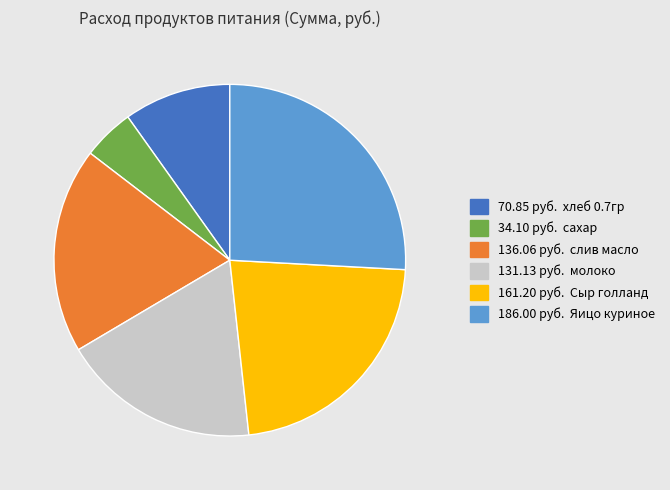

Does any single category account for the majority?

No